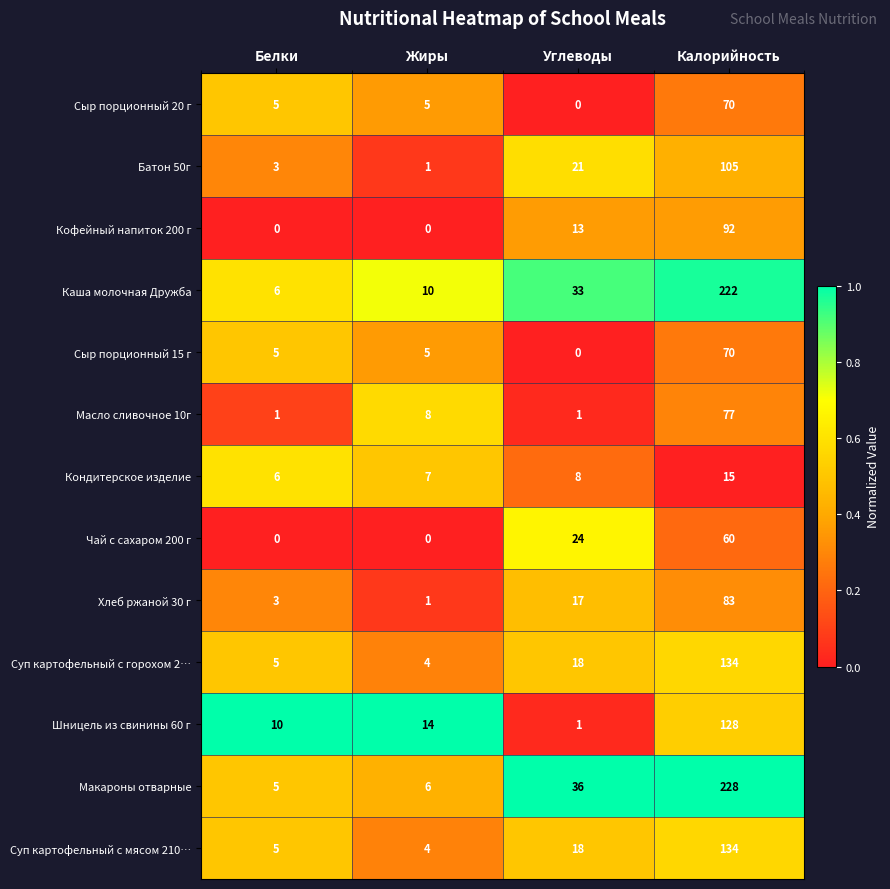

What is the difference between the maximum and minimum values in the Сыр порционный 20 г series?

70